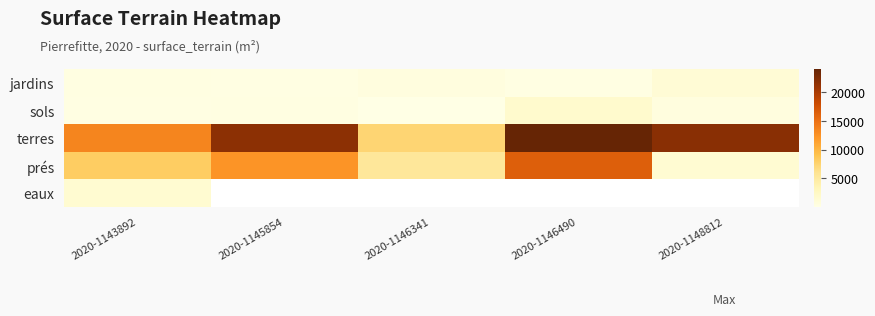

How many positive values does the eaux series have?

1